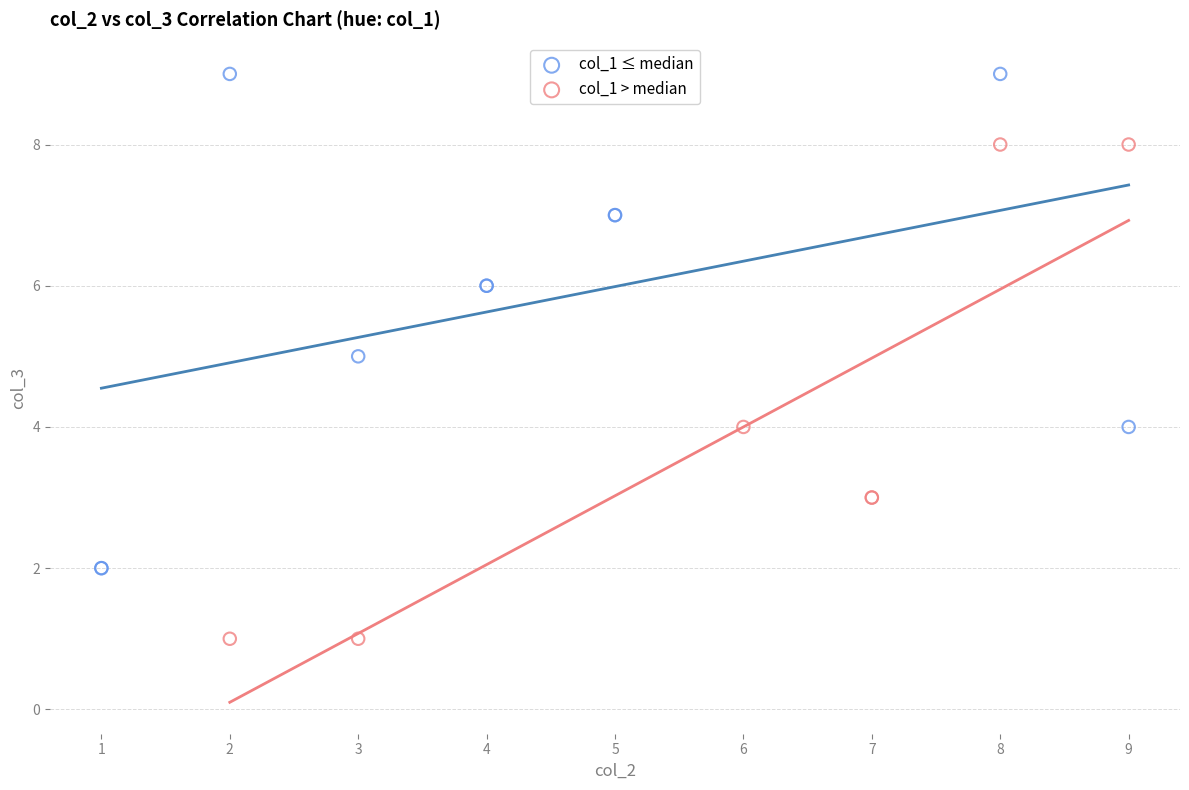

Which series contains the lowest Y value?

col_1 > median